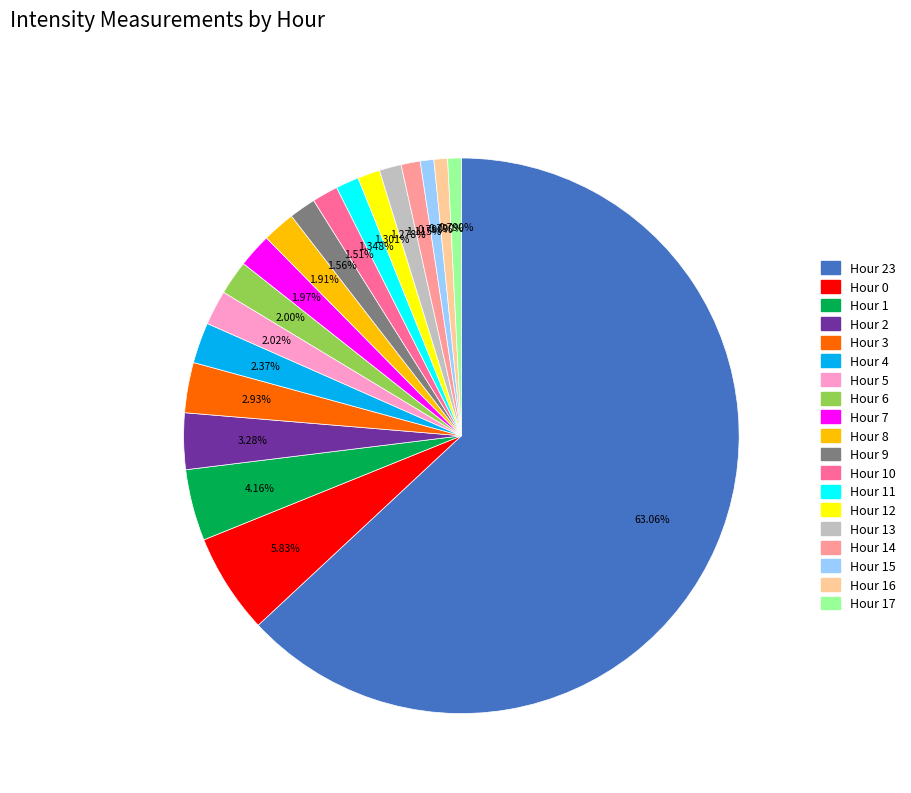

Does any single category account for the majority?

Yes